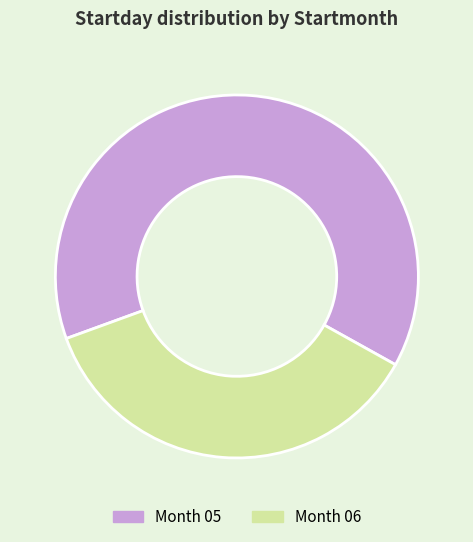

Is there a majority slice in this chart?

Yes